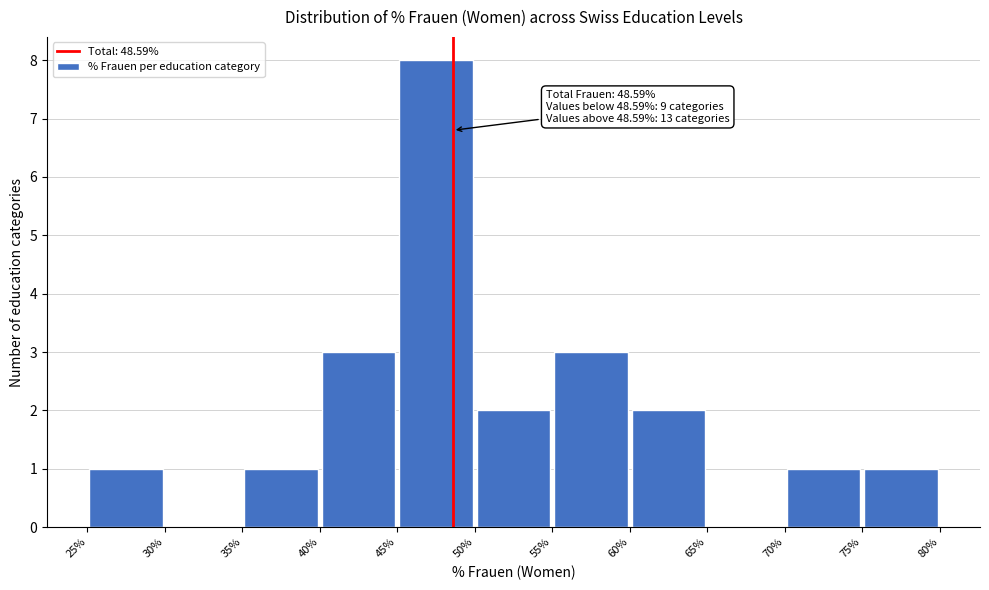

Over which range of the x-axis is the bar tallest?

45% to 50%